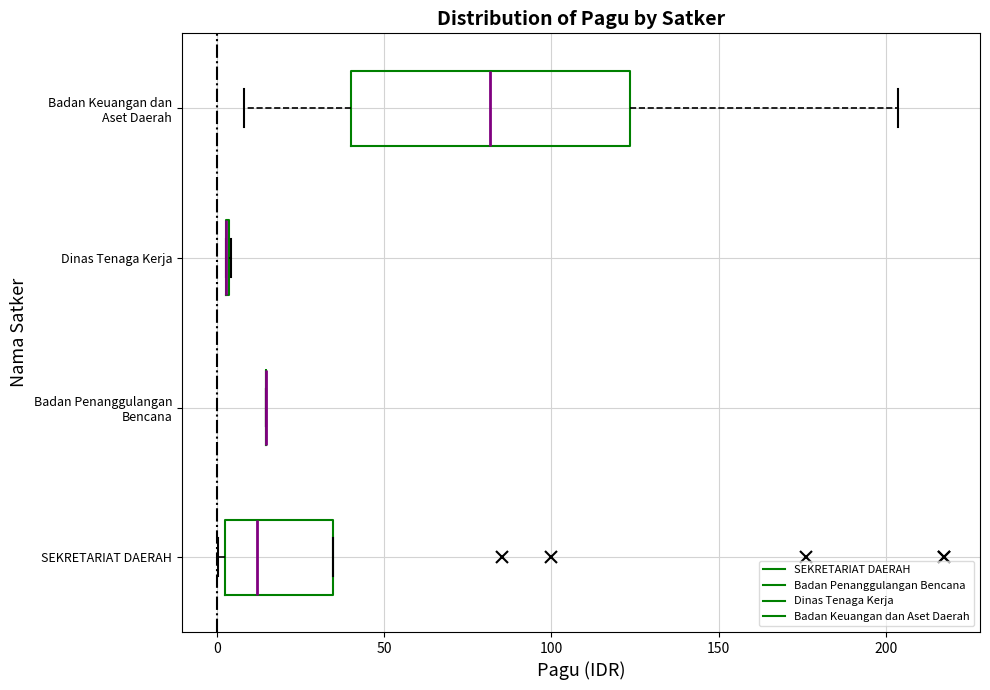

Where is the right edge of the box for SEKRETARIAT DAERAH on the x-axis? The values are not printed on the chart, so give them approximately, as read against the axis.

35